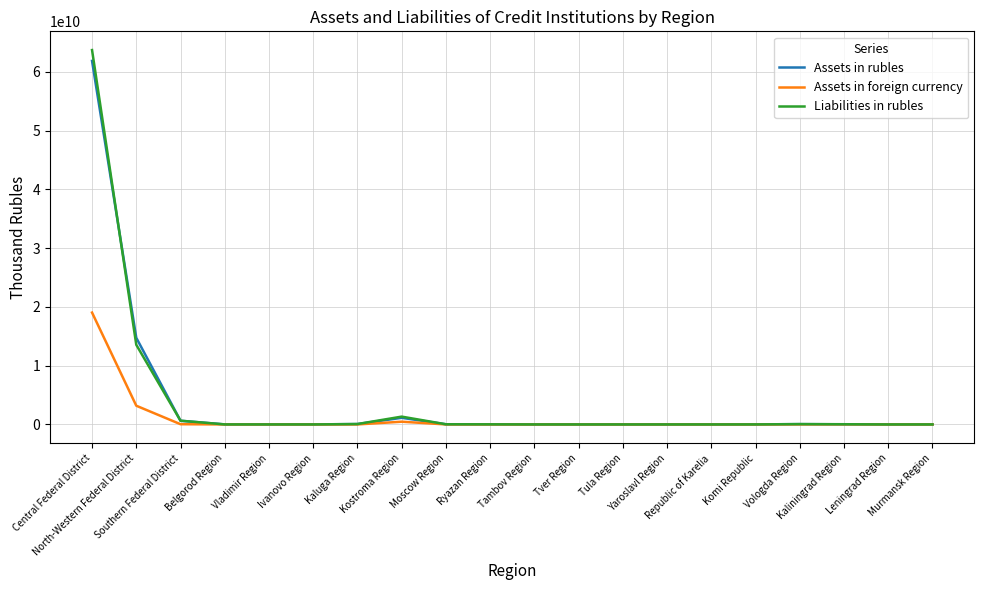

At how many categories does at least one series exceed 5067420262?

2